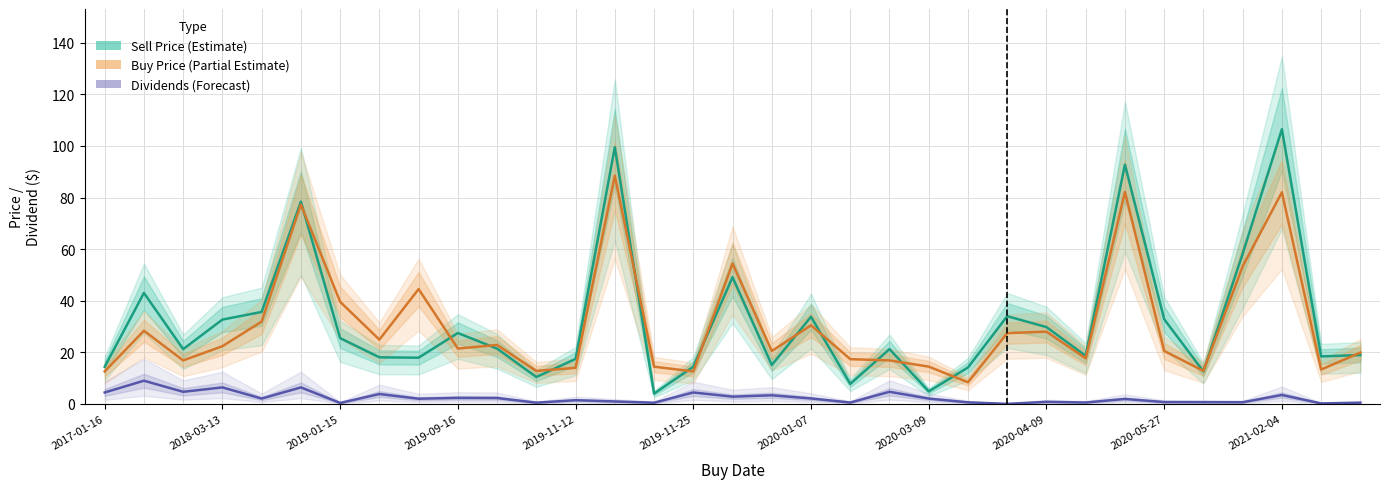

What is the total value across all series at 2021-02-04?

192.0